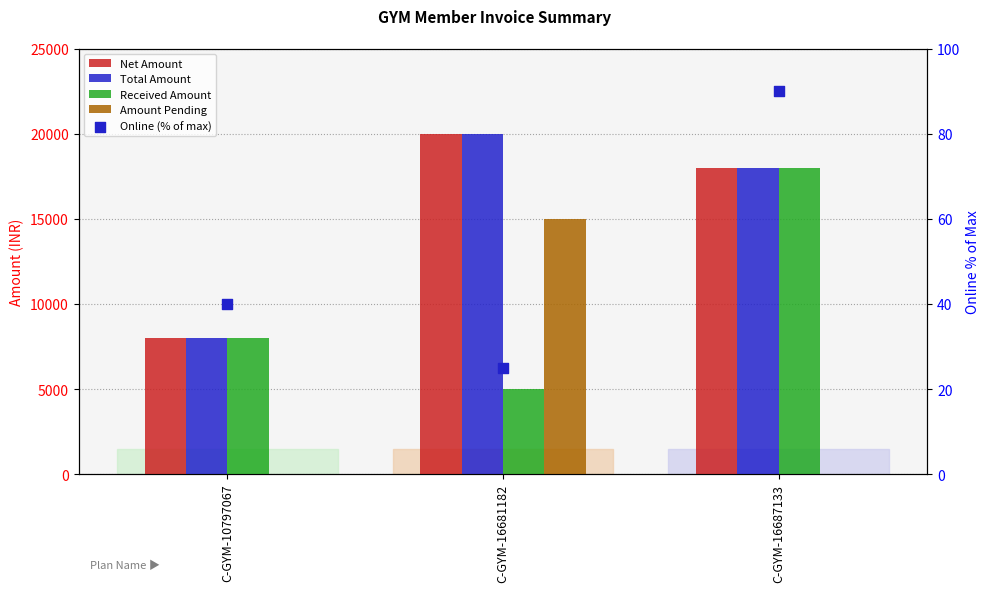

Which series has the largest total across all categories?

Net Amount